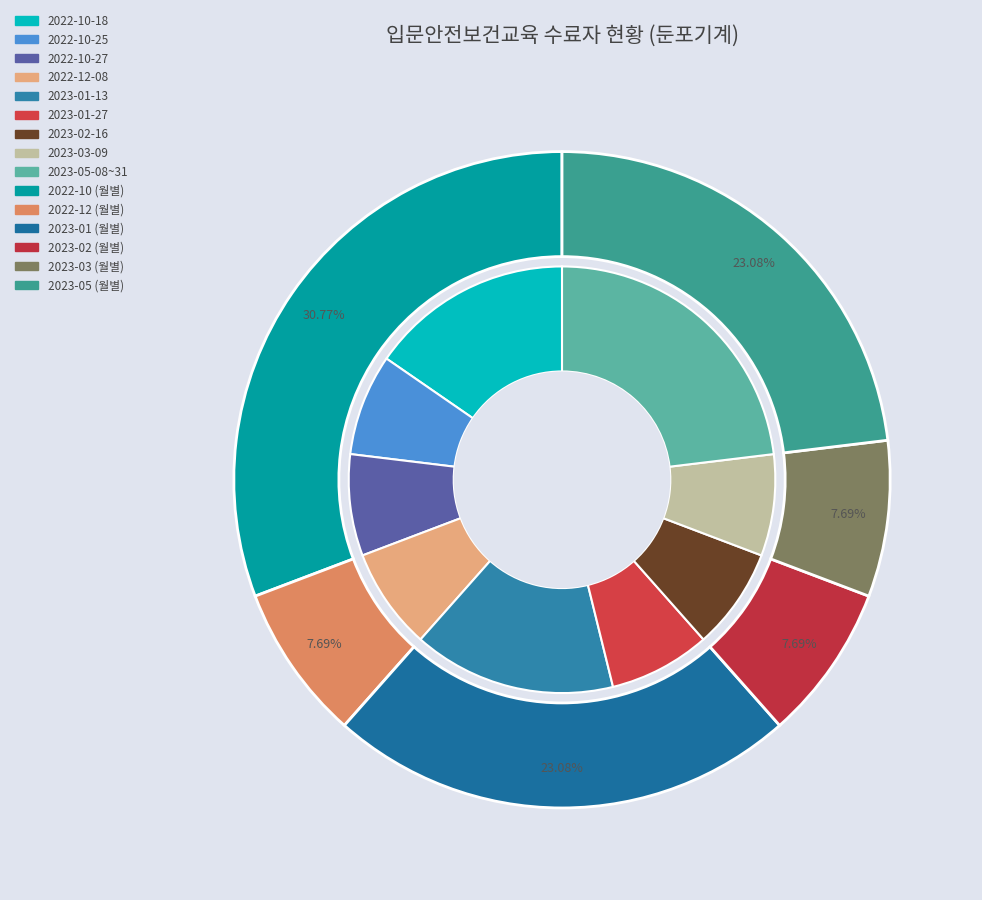

Approximately how many times larger is the value at 2023-01 compared to 2022-10-25?

2.0